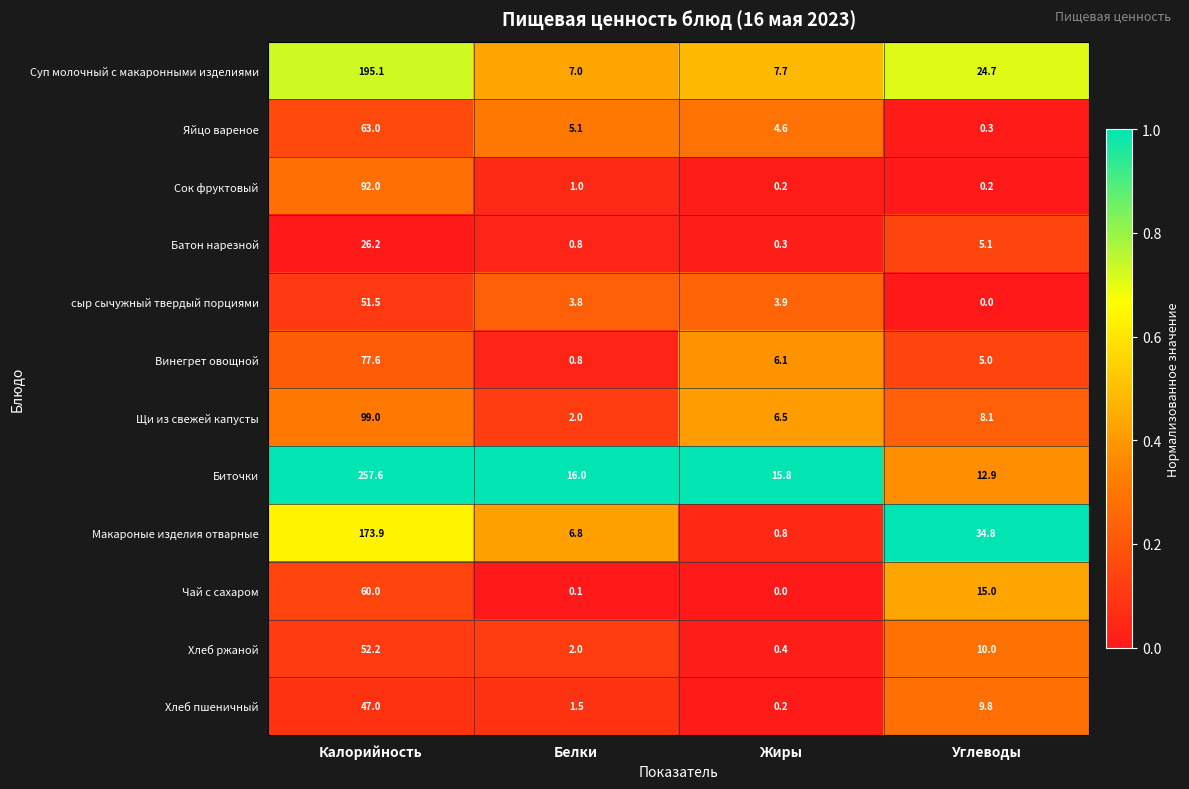

What is the sum of the Макароные изделия отварные values at Жиры and Углеводы?

35.6